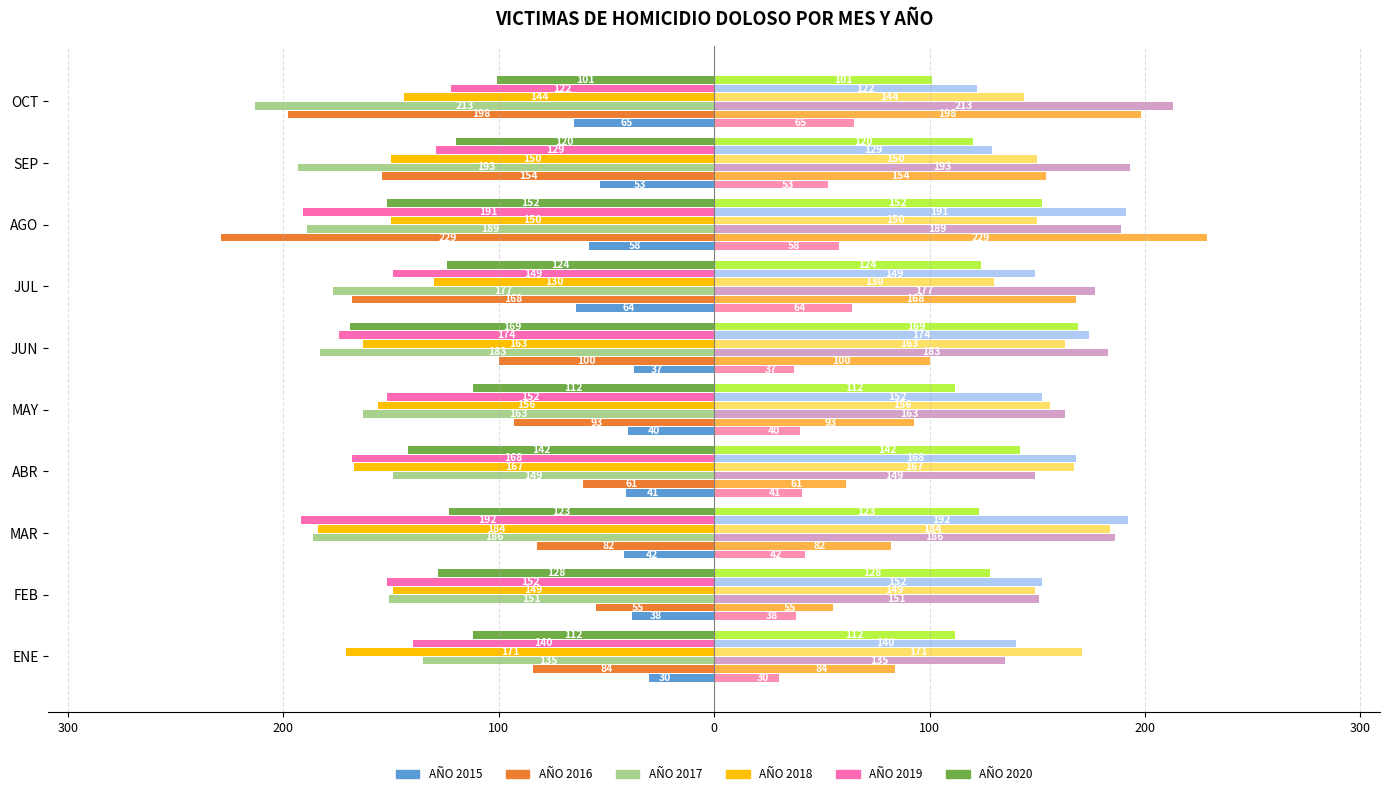

Which series changed the most between 300 and 100?

AÑO 2018